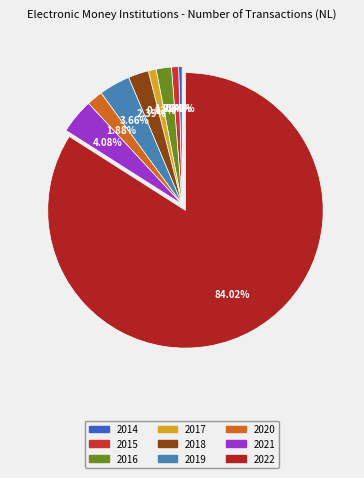

Is 2022 the majority of the pie?

Yes